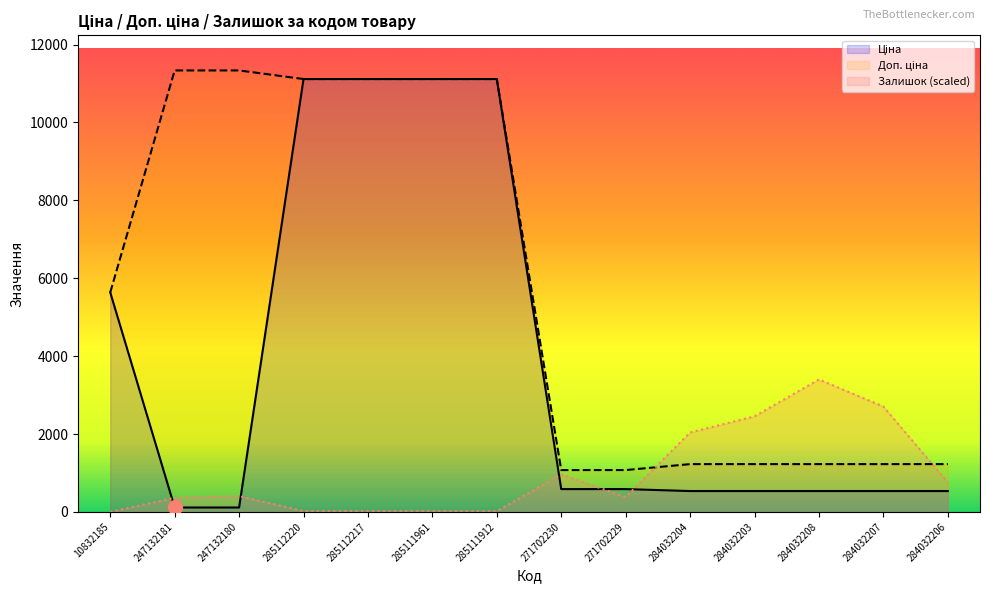

Reading left to right, extract all data points from this chart.

Ціна: 5636.0	113.3	113.3	11113.6	11113.6	11113.6	11113.6	586.0	586.0	535.4	535.4	535.4	535.4	535.4
Доп. ціна: 5636.0	11334.0	11334.0	11113.6	11113.6	11113.6	11113.6	1074.5	1074.5	1227.2	1227.2	1227.2	1227.2	1227.2
Залишок: 1.4	363.4	405.3	23.8	23.8	23.8	19.6	964.3	380.1	2040.4	2454.1	3400.2	2705.6	756.1